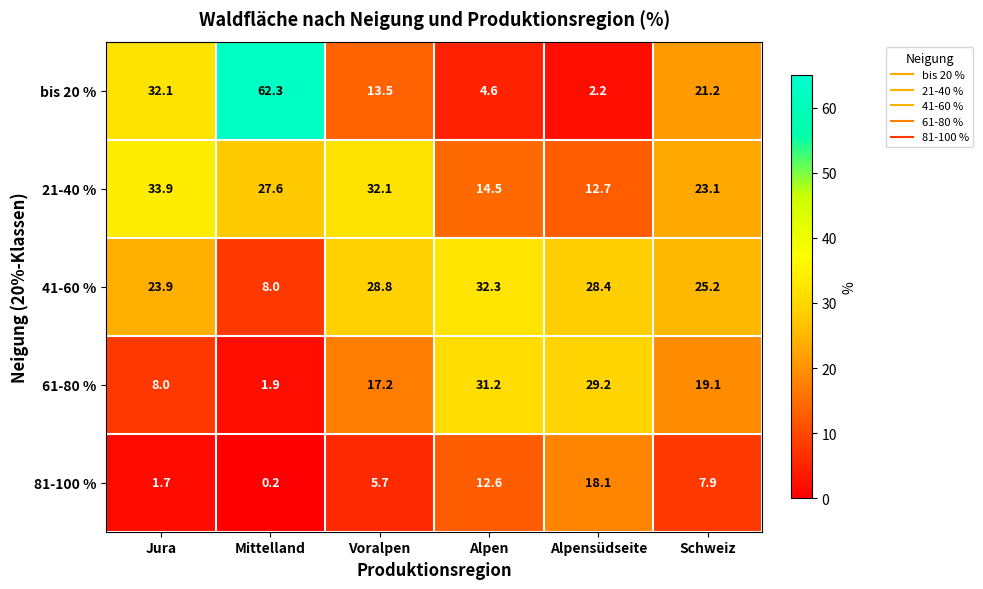

Reading left to right, what are all the values shown in this chart?

bis 20 %: 32.1	62.3	13.5	4.6	2.2	21.2
21-40 %: 33.9	27.6	32.1	14.5	12.7	23.1
41-60 %: 23.9	8.0	28.8	32.3	28.4	25.2
61-80 %: 8.0	1.9	17.2	31.2	29.2	19.1
81-100 %: 1.7	0.2	5.7	12.6	18.1	7.9